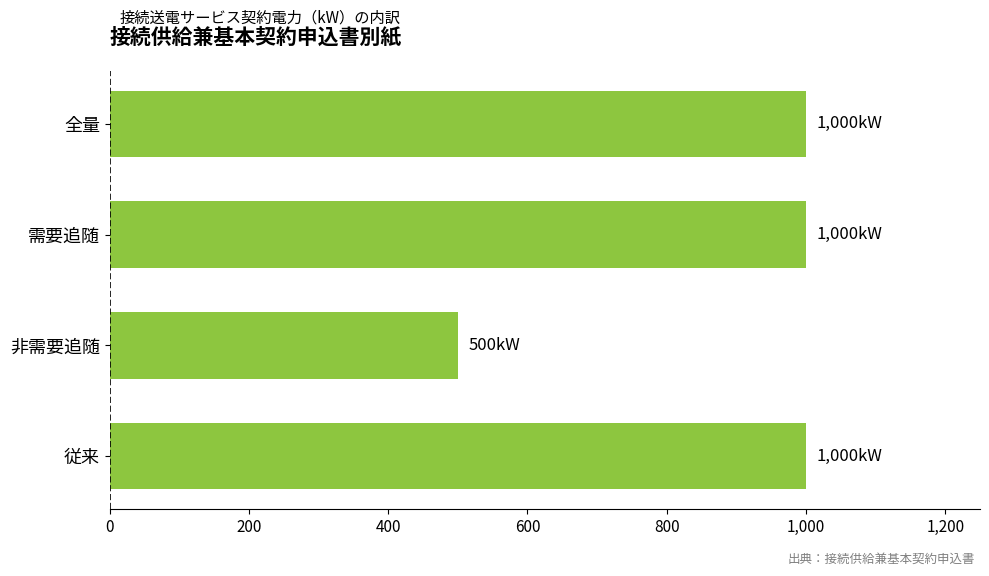

Which has a higher value, 需要追随 or 非需要追随?

需要追随